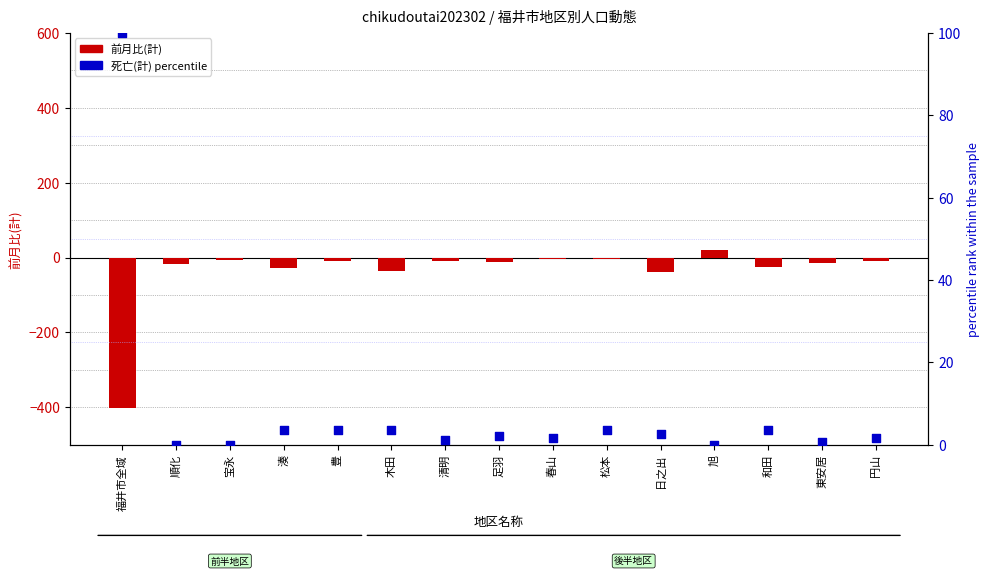

Which series contains the highest Y value?

死亡(計) (percentile)